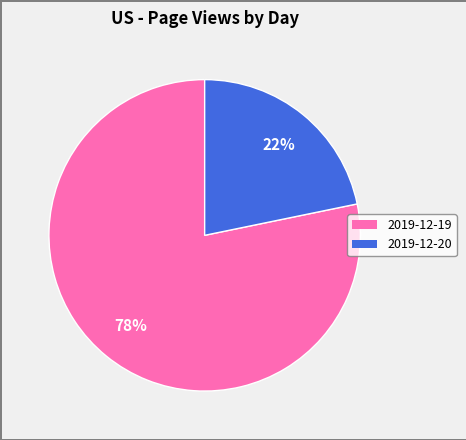

What percentage is the 2019-12-19 slice, to the nearest percent?

78%